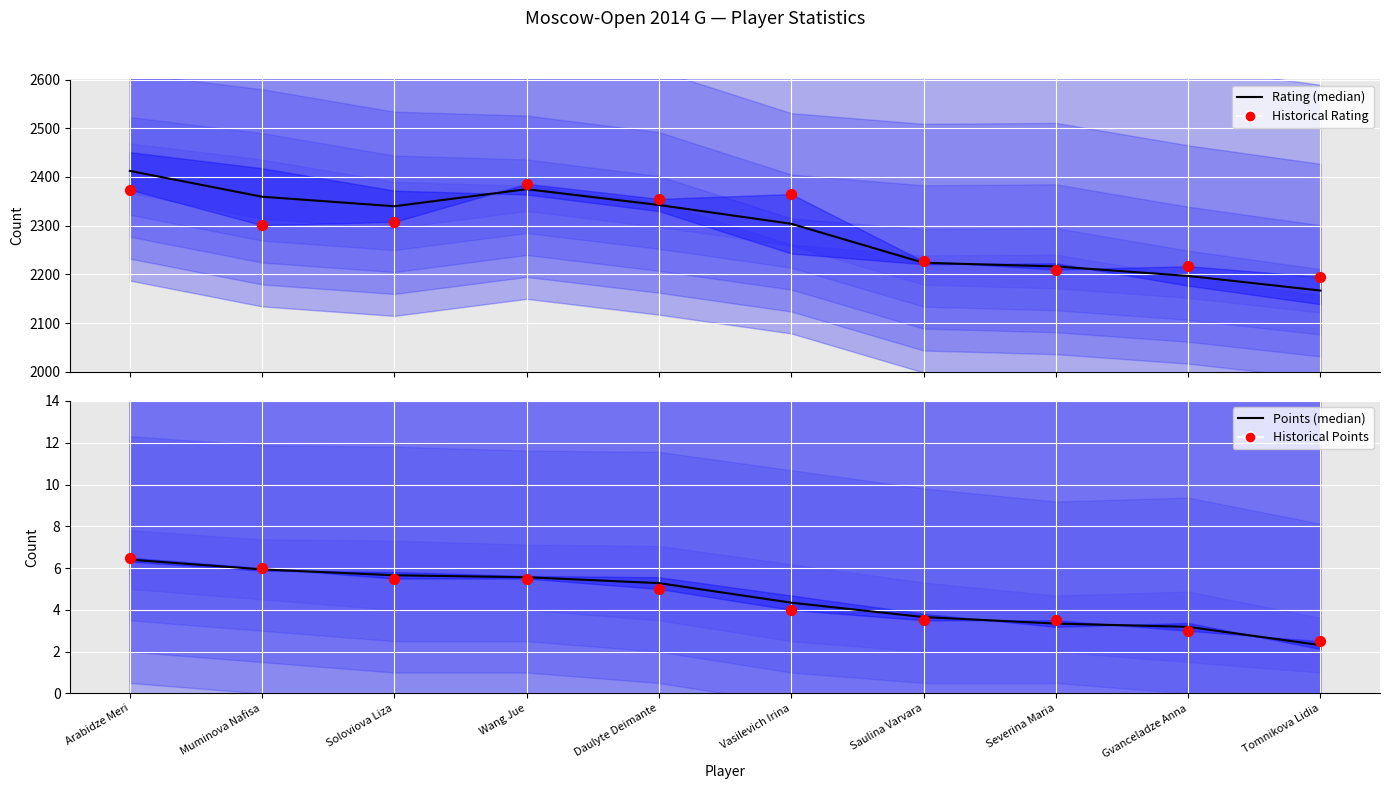

At how many categories does at least one series exceed 2410?

1